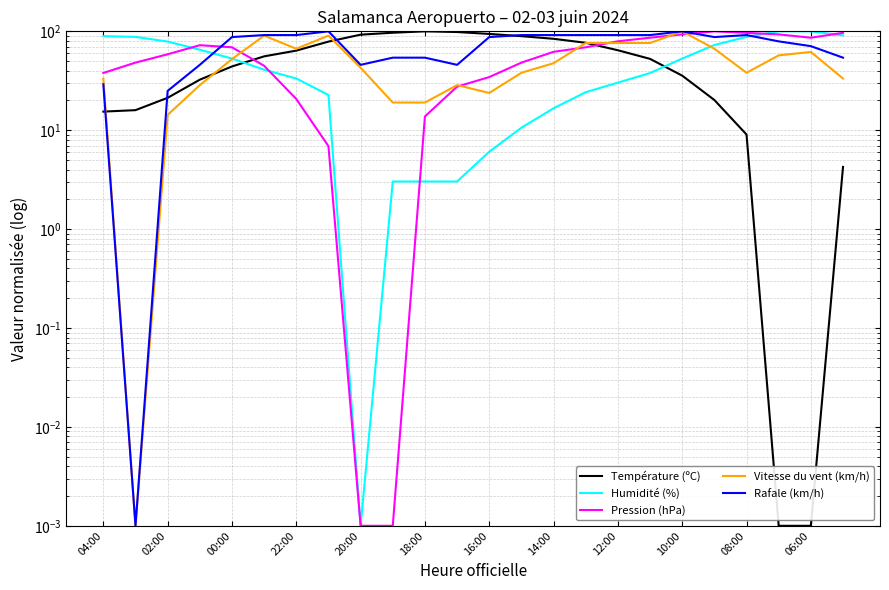

The Température (ºC) series shows 23.2 at 04:00. True or false?

False